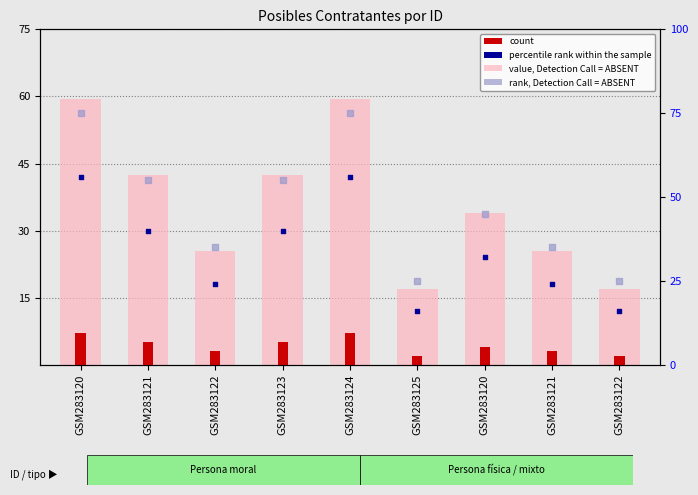

Which series reaches the minimum Y coordinate?

count